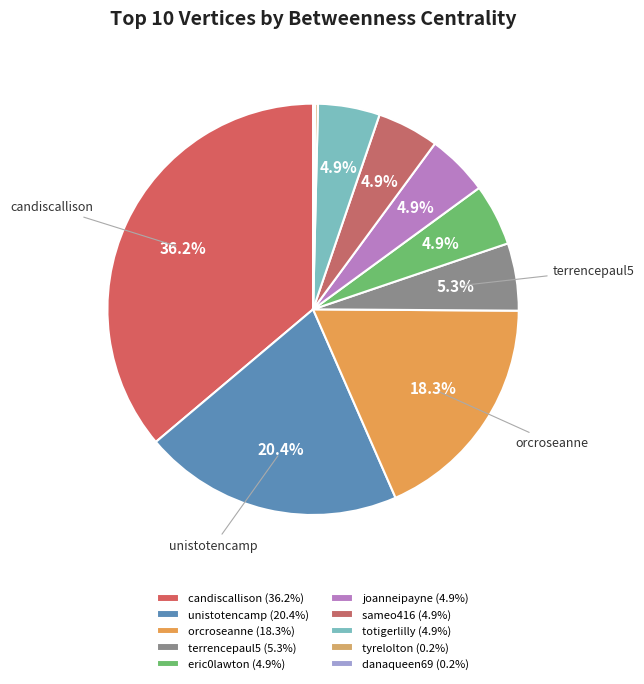

What is the ratio of the value at terrencepaul5 to the value at danaqueen69?

33.3